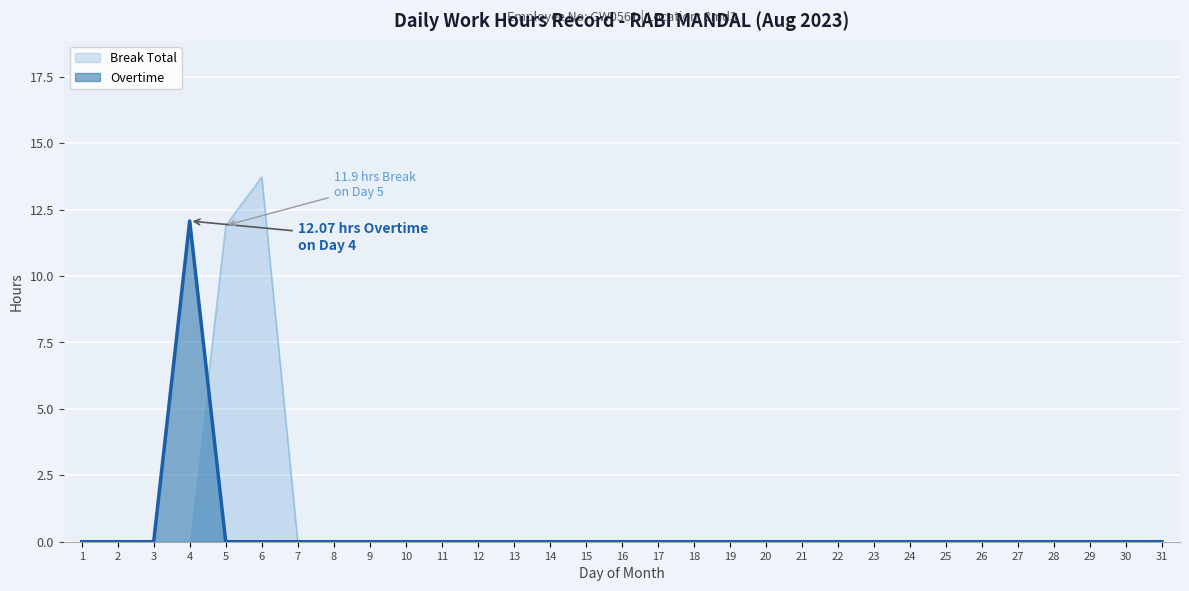

List the series in order of their peak value, highest first.

Break Total, Overtime